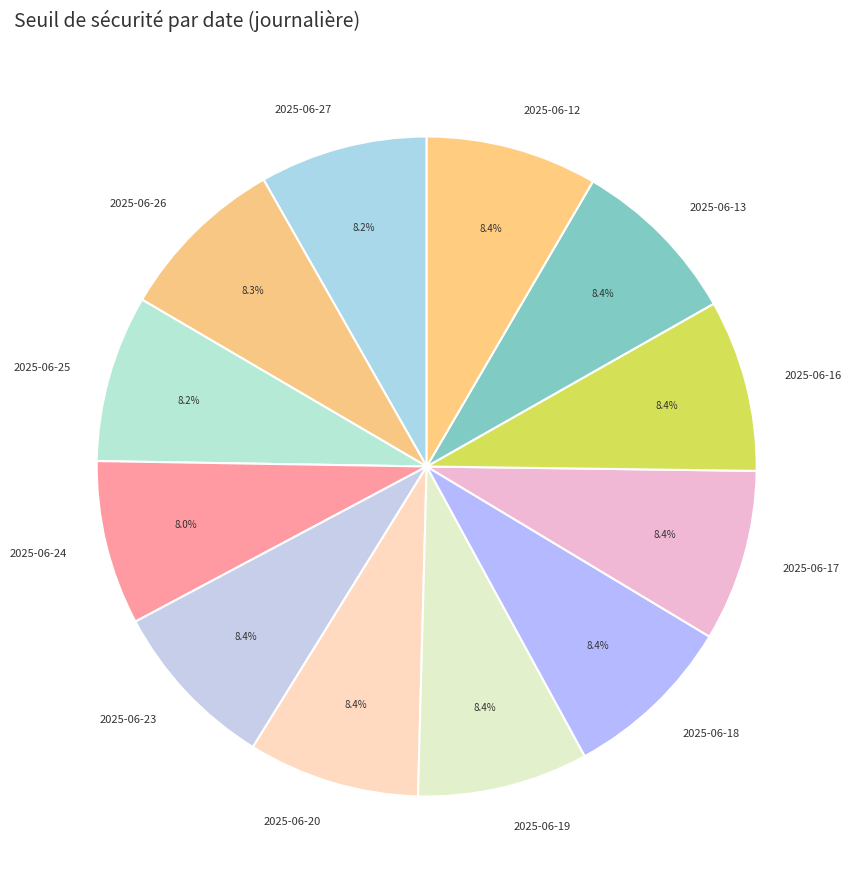

To the nearest percent, what is the average slice percentage?

8%